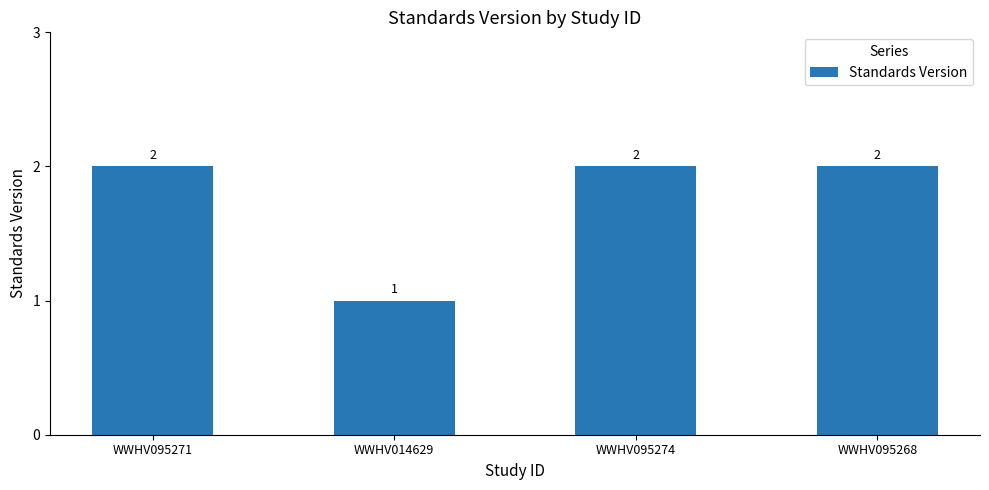

True or false: the data shows 2 at WWHV095271.

True